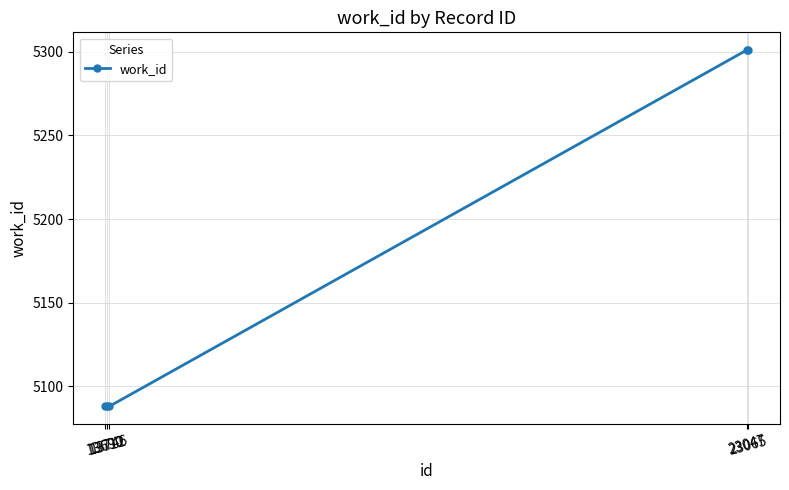

Reading left to right, what are all the values shown in this chart?

13690=5088	13712=5088	13746=5088	23047=5301	23065=5301